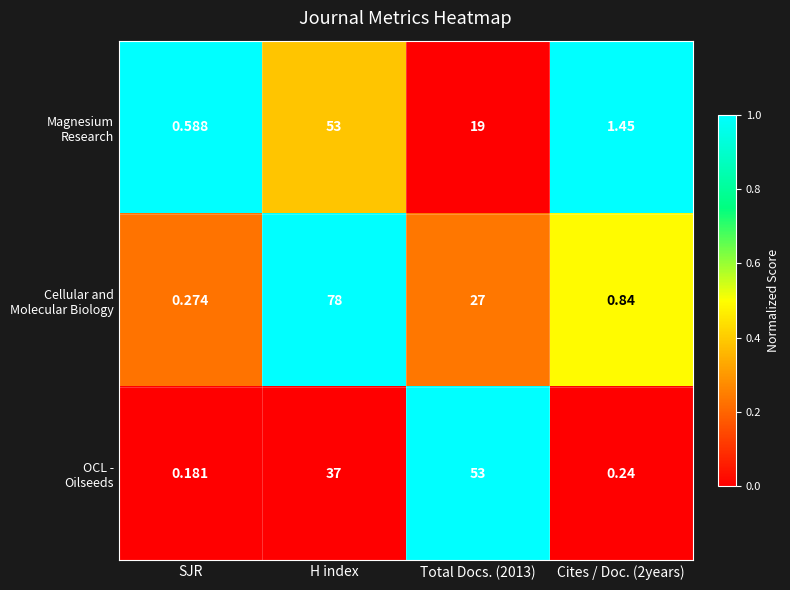

Which label corresponds to the smallest value in the chart?

SJR